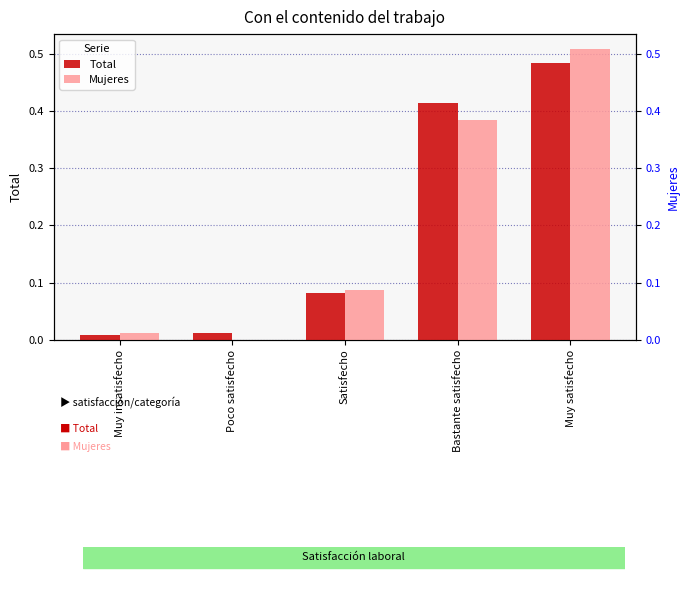

True or false: Total has a value of 0.1 at Satisfecho.

True